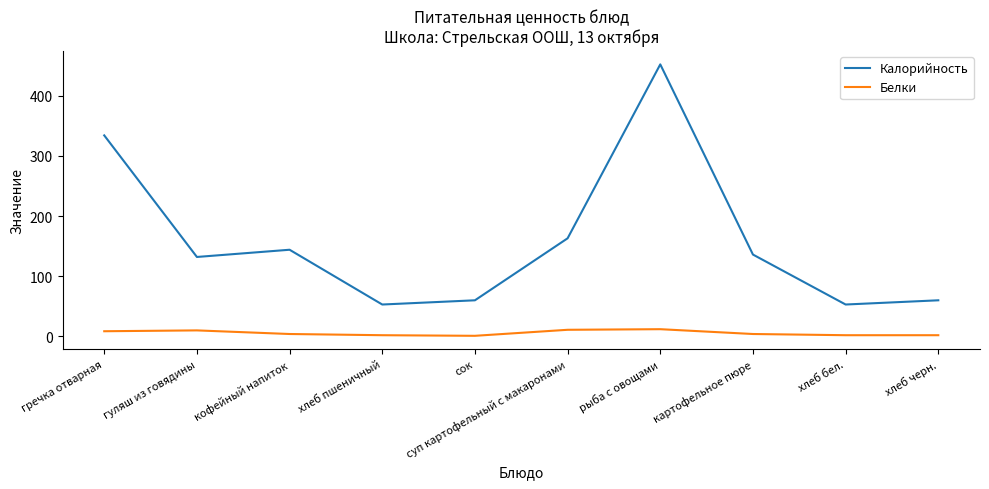

Rank the series by their average value, from highest to lowest.

Калорийность, Белки